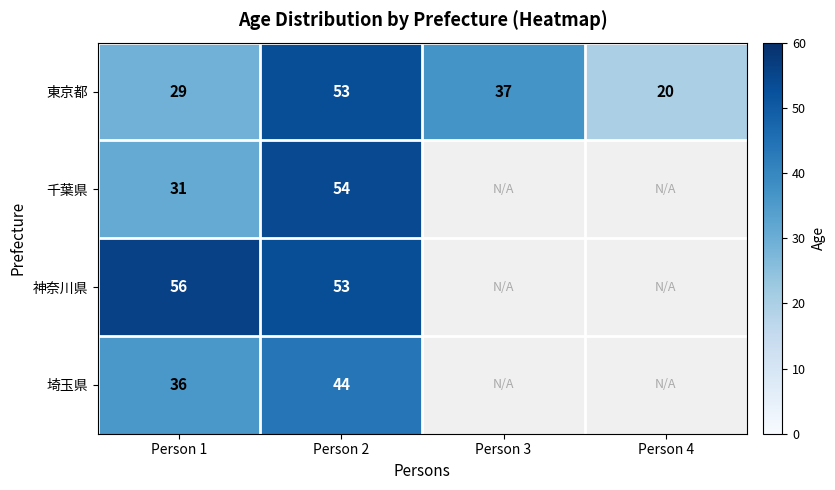

How many data points does each series have?

4